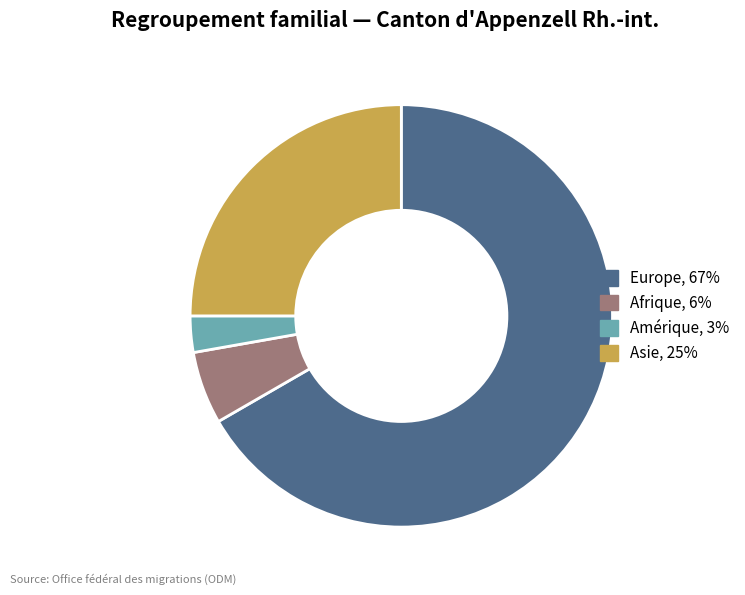

How many segments does this pie chart have?

4